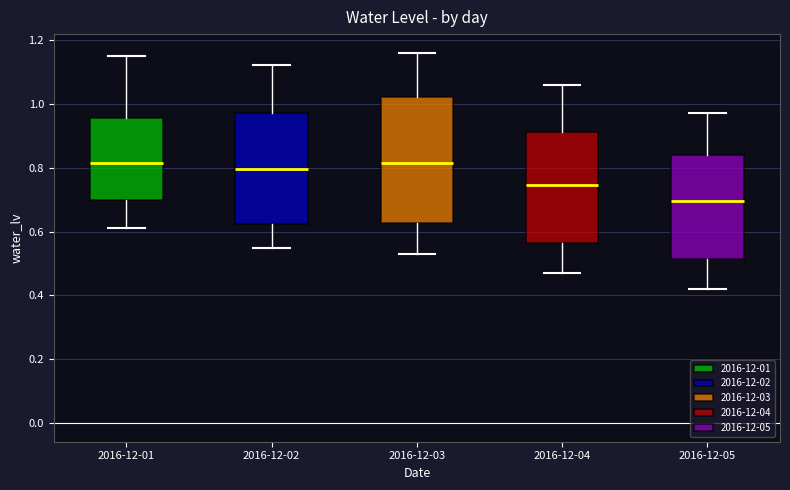

Reading left to right, read every box against the y-axis: the position of its median line, the range the box covers, and the ends of its whiskers. The values are not printed on the chart, so give them approximately, as read against the axis.

2016-12-01: median 0.82, box 0.70 to 0.96, whiskers 0.62 to 1.16
2016-12-02: median 0.80, box 0.62 to 0.98, whiskers 0.56 to 1.12
2016-12-03: median 0.82, box 0.62 to 1.02, whiskers 0.54 to 1.16
2016-12-04: median 0.74, box 0.56 to 0.92, whiskers 0.48 to 1.06
2016-12-05: median 0.70, box 0.52 to 0.84, whiskers 0.42 to 0.98